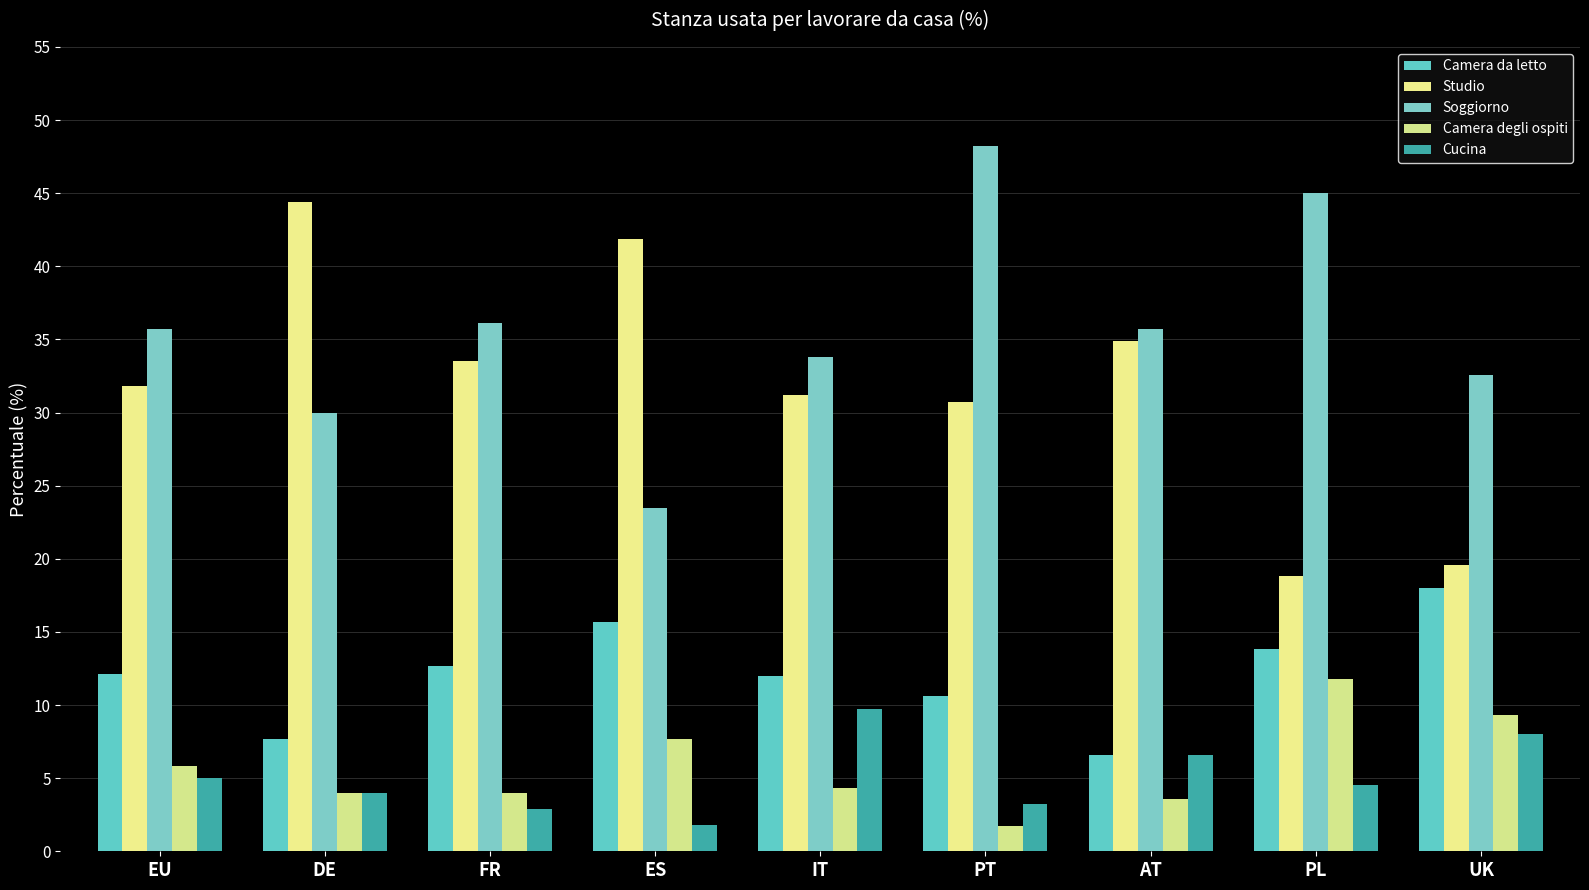

The value of Camera degli ospiti at FR is 2.7. True or false?

False